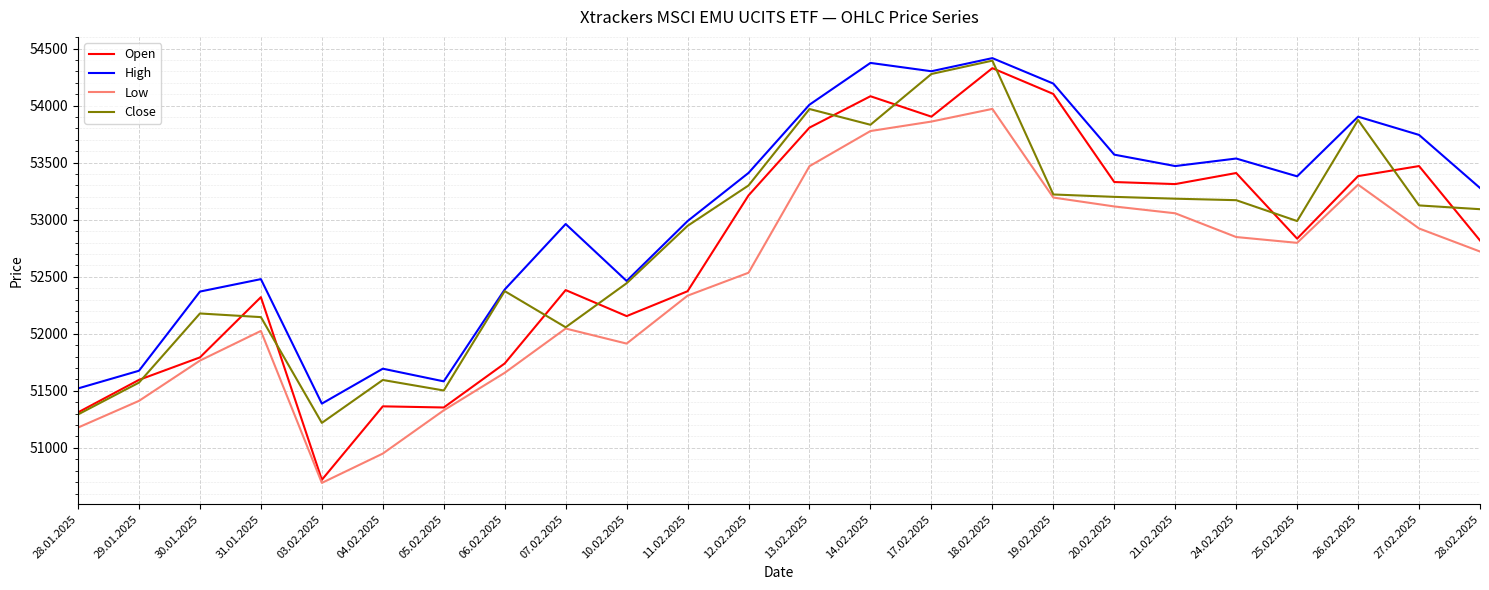

What is the difference between the highest and lowest values at 30.01.2025?

605